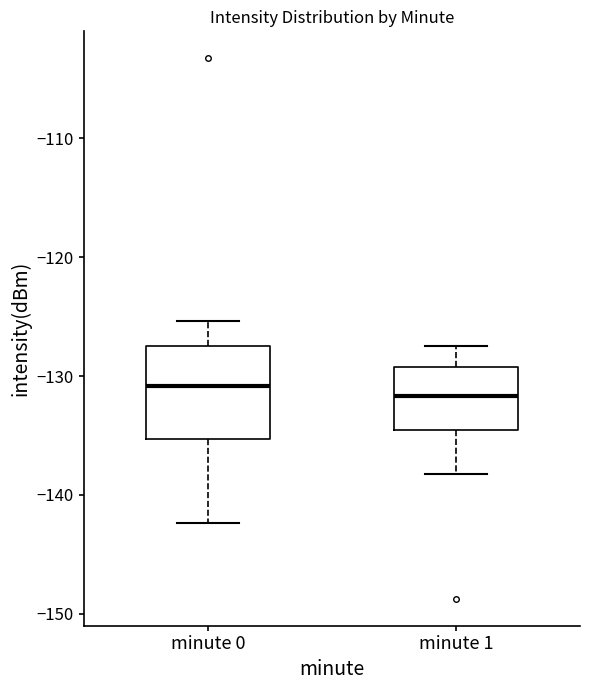

Where does the median line of the box for minute 0 sit on the y-axis? The values are not printed on the chart, so give them approximately, as read against the axis.

-131